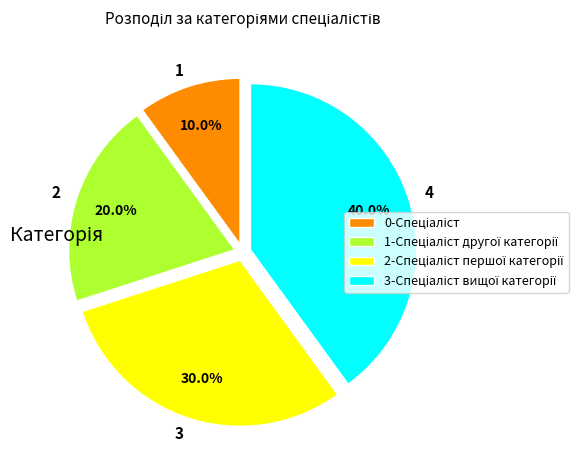

Is there any slice that represents more than half of the pie?

No